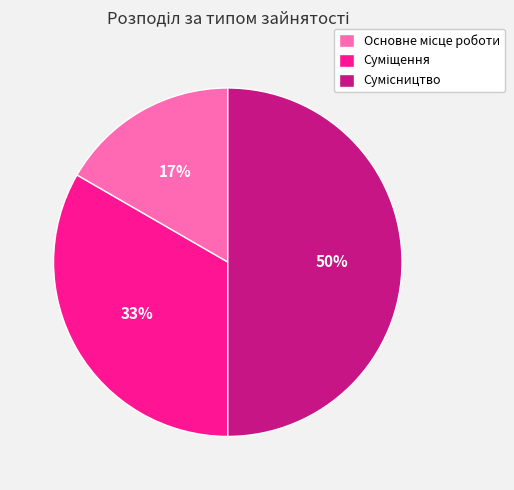

To the nearest percent, what is the average slice percentage?

33%